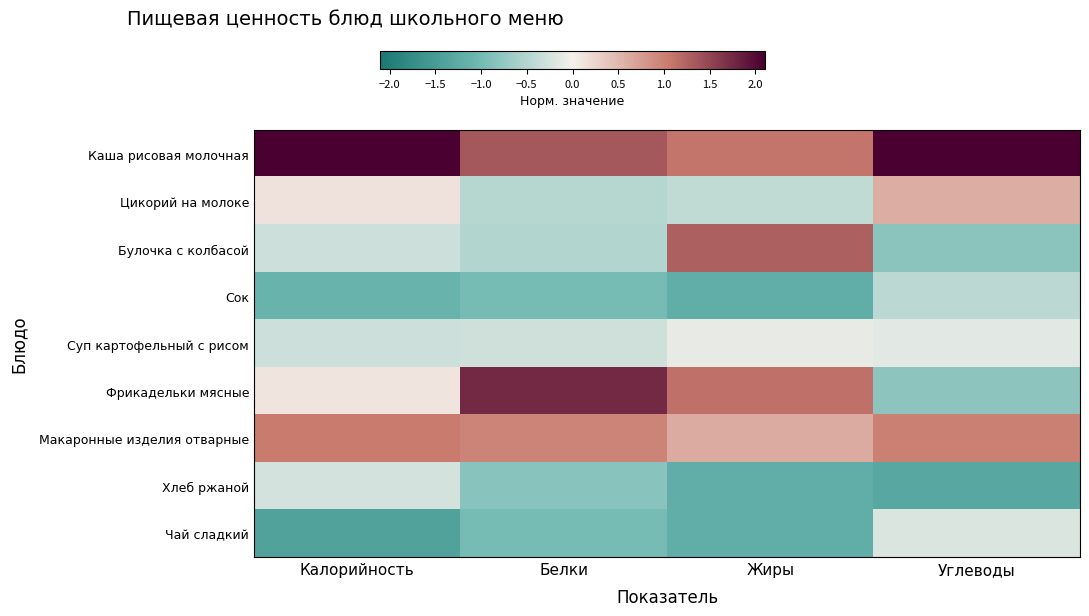

Which has a higher value, Калорийность or Белки?

Калорийность